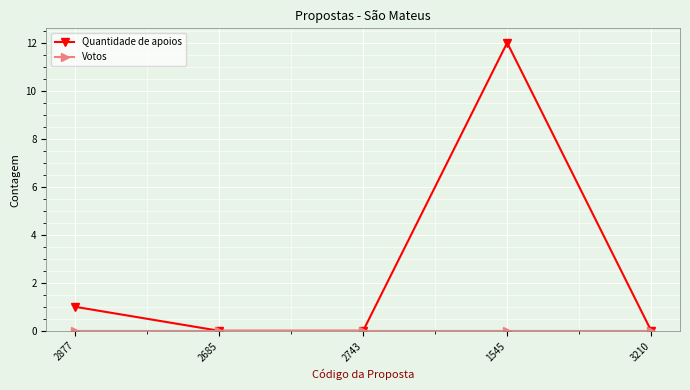

What is the maximum value shown in the chart?

12